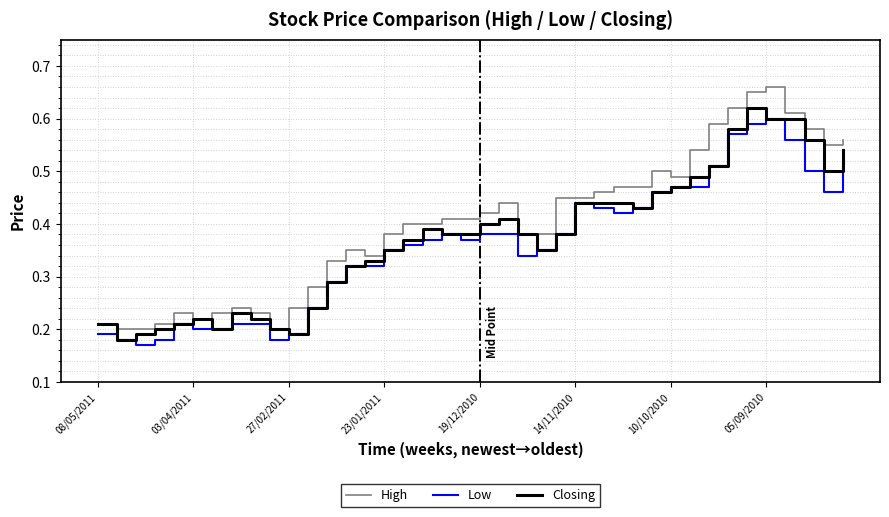

Which series has the widest spread of values?

High